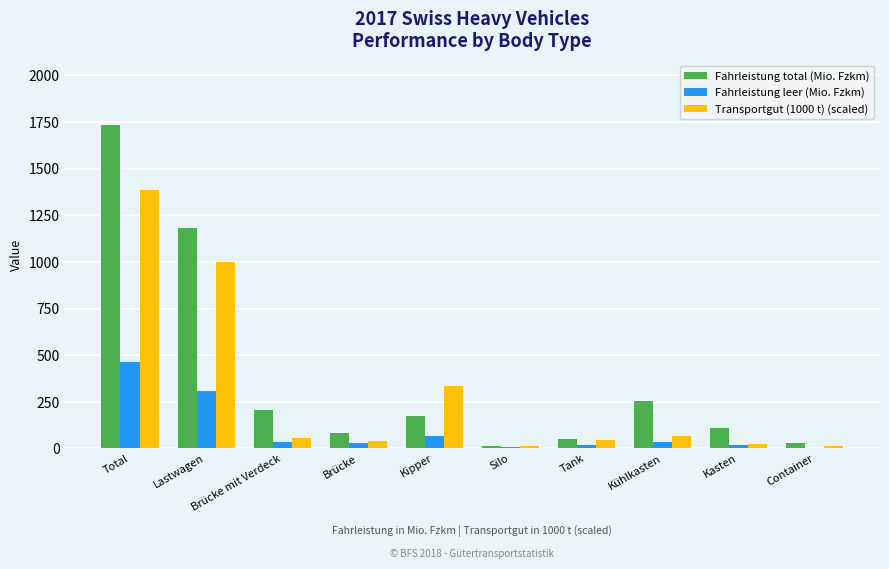

Which series changed the most between Lastwagen and Container?

Fahrleistung total (Mio. Fzkm)